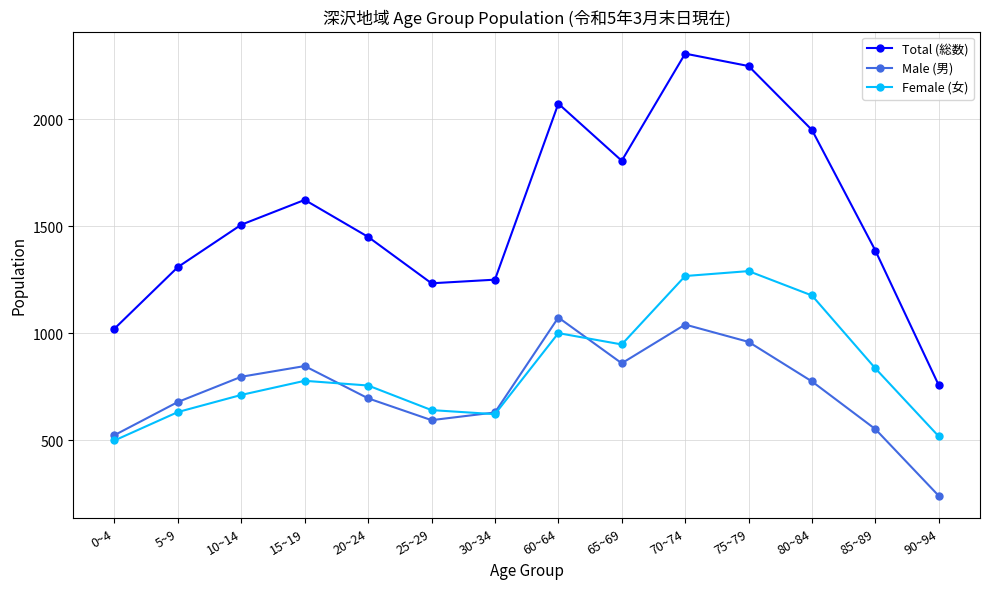

True or false: Total (総数) has a value of 1853 at 85~89.

False